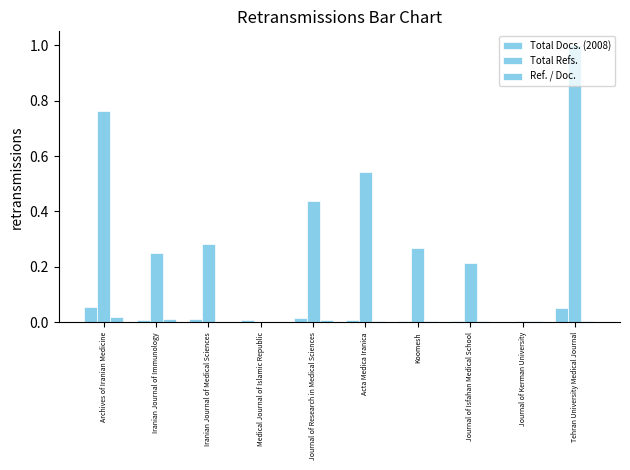

At Journal of Kerman University, list the series in order from largest to smallest.

Total Refs., Ref. / Doc., Total Docs. (2008)